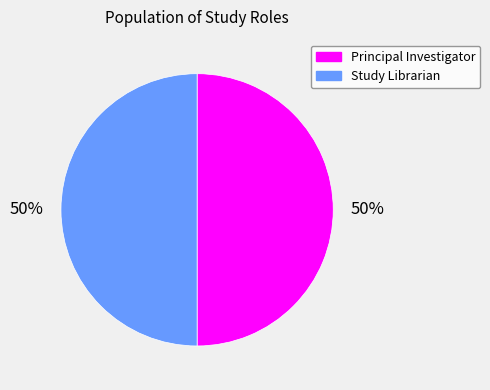

True or false: Principal Investigator accounts for 39% of the total.

False